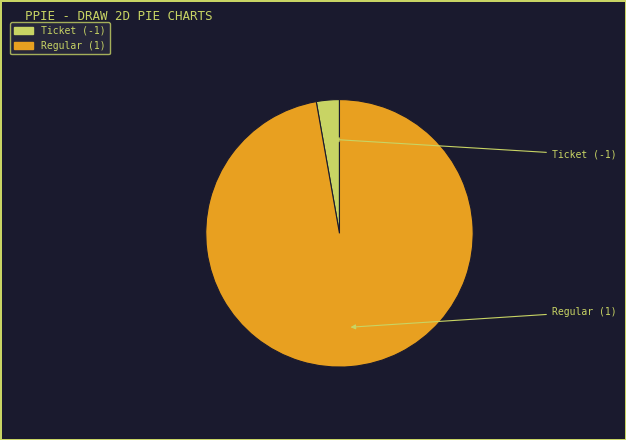

Which category has the smallest portion of the pie?

Ticket (-1)